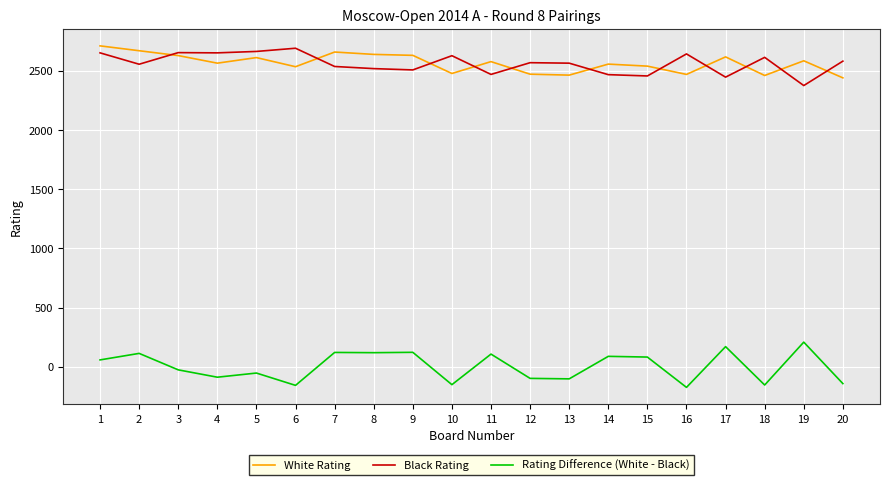

True or false: Rating Difference (White - Black) and White Rating cross at least once.

False